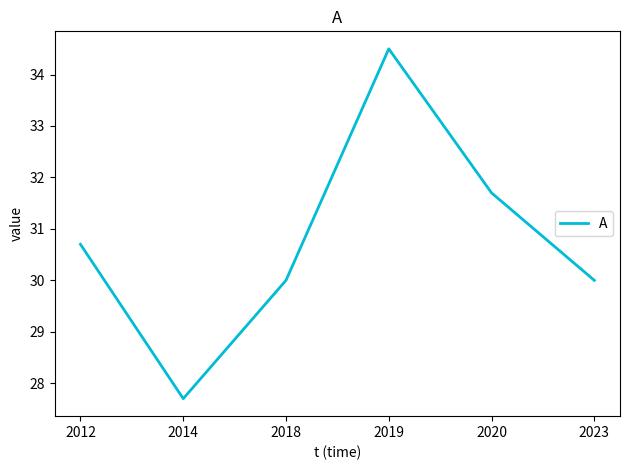

How many lines are shown in the chart?

1